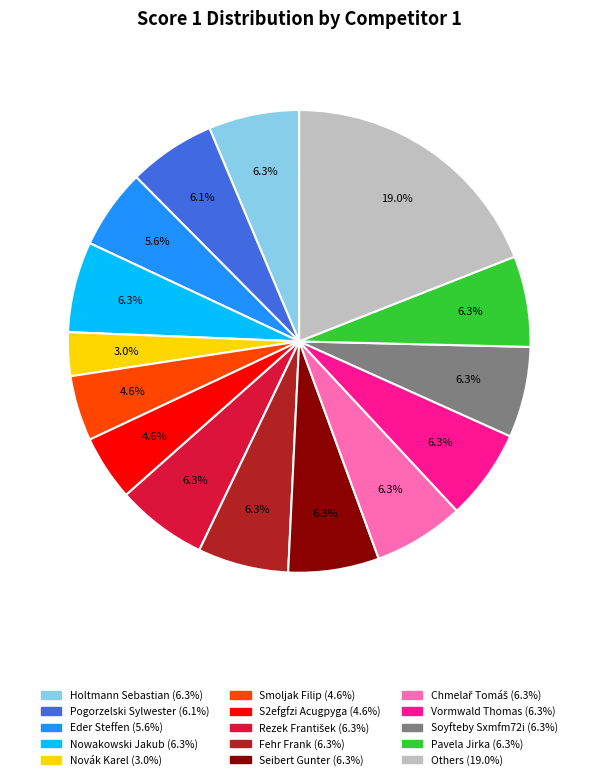

Is there a majority slice in this chart?

No